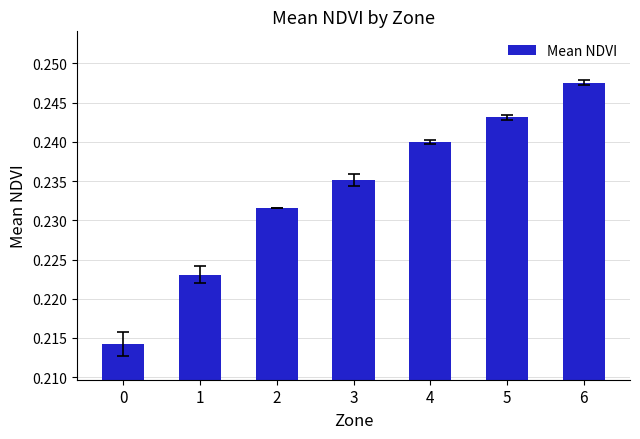

At which category does the chart reach its peak across all series?

6